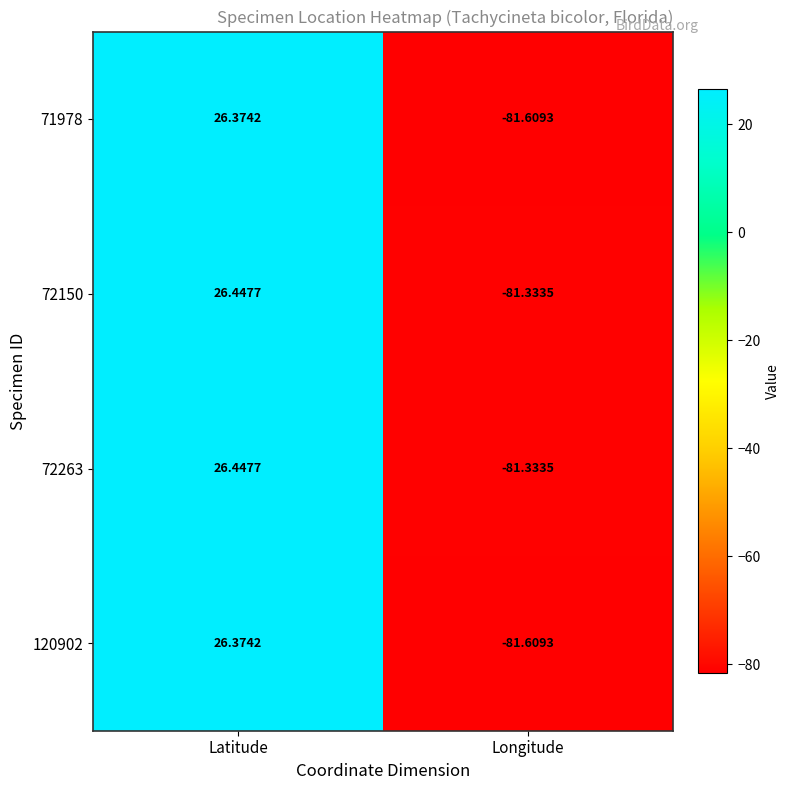

List the labels in order of 72263 value, largest first.

Latitude, Longitude